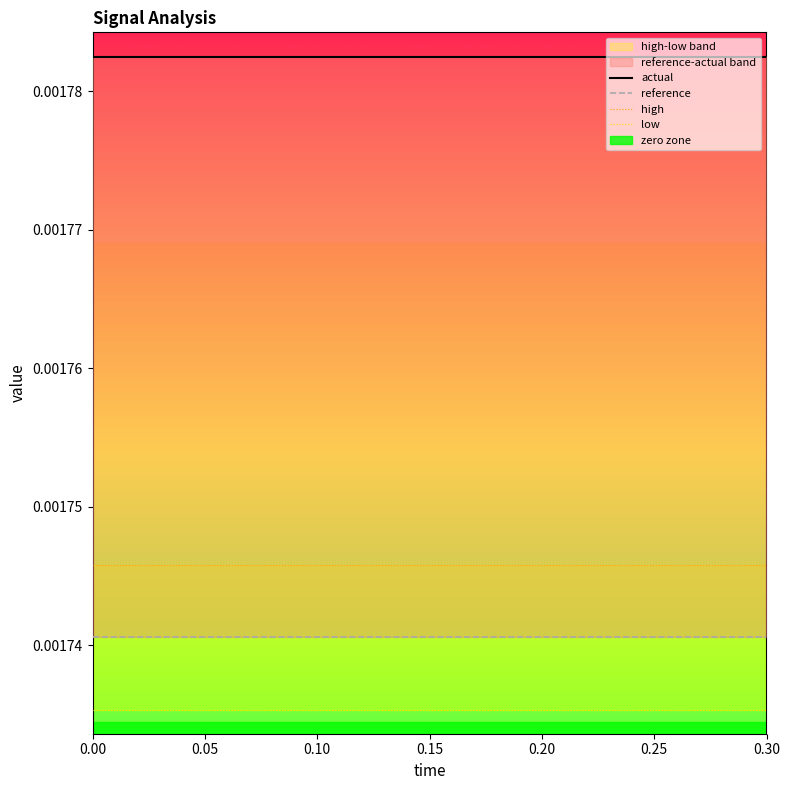

True or false: low and high cross at least once.

False